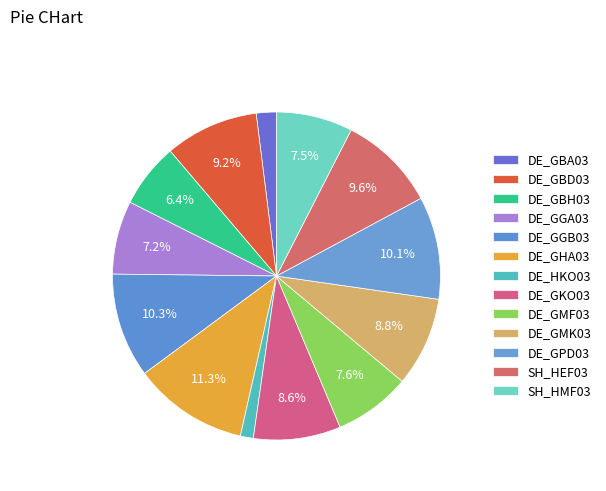

What is the largest slice in the pie chart?

DE_GHA03